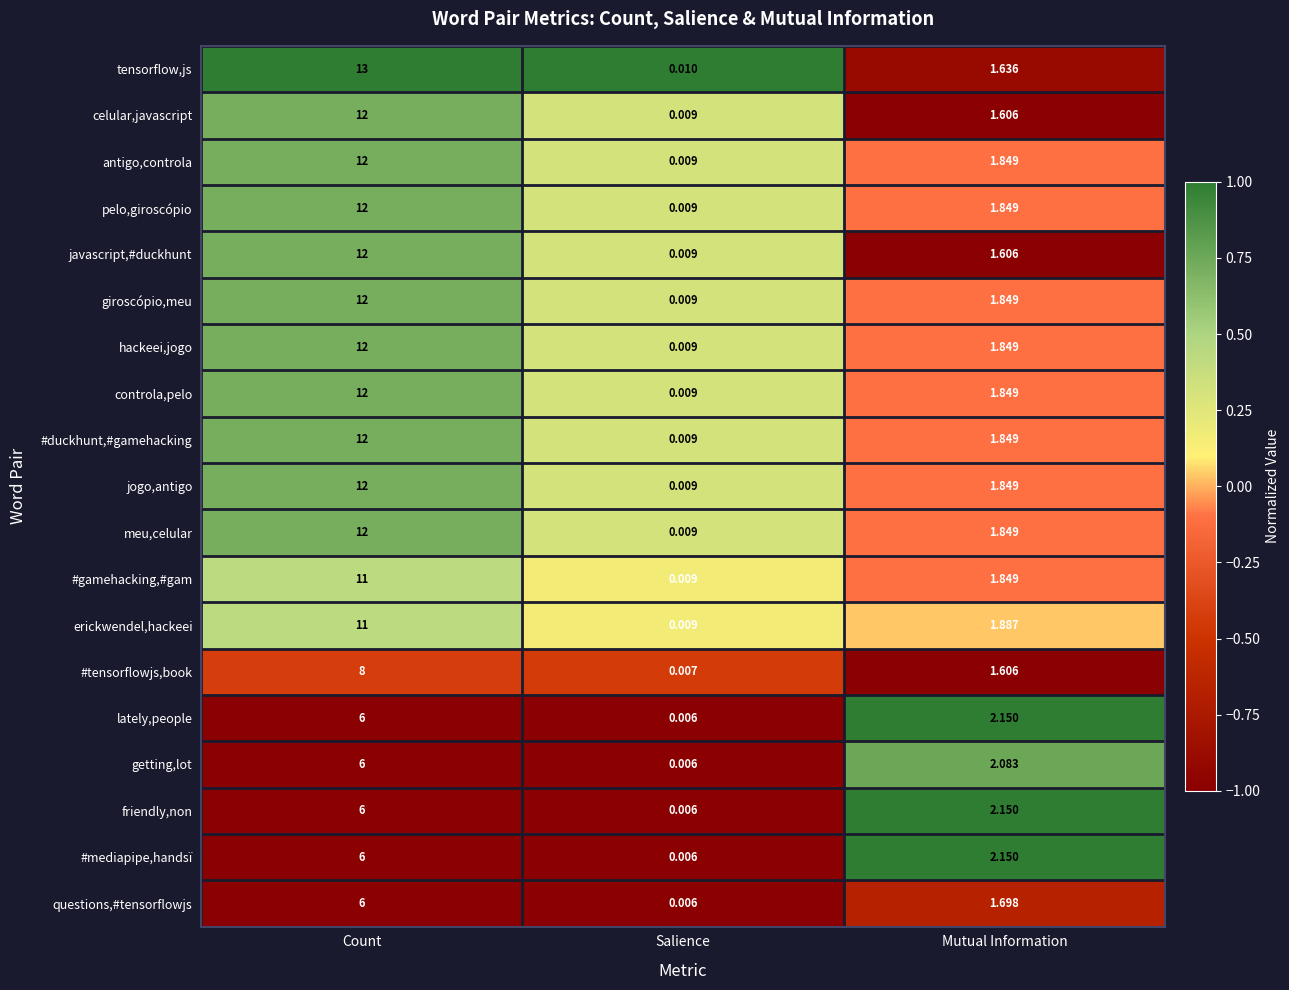

Which series has the widest spread of values?

tensorflow,js